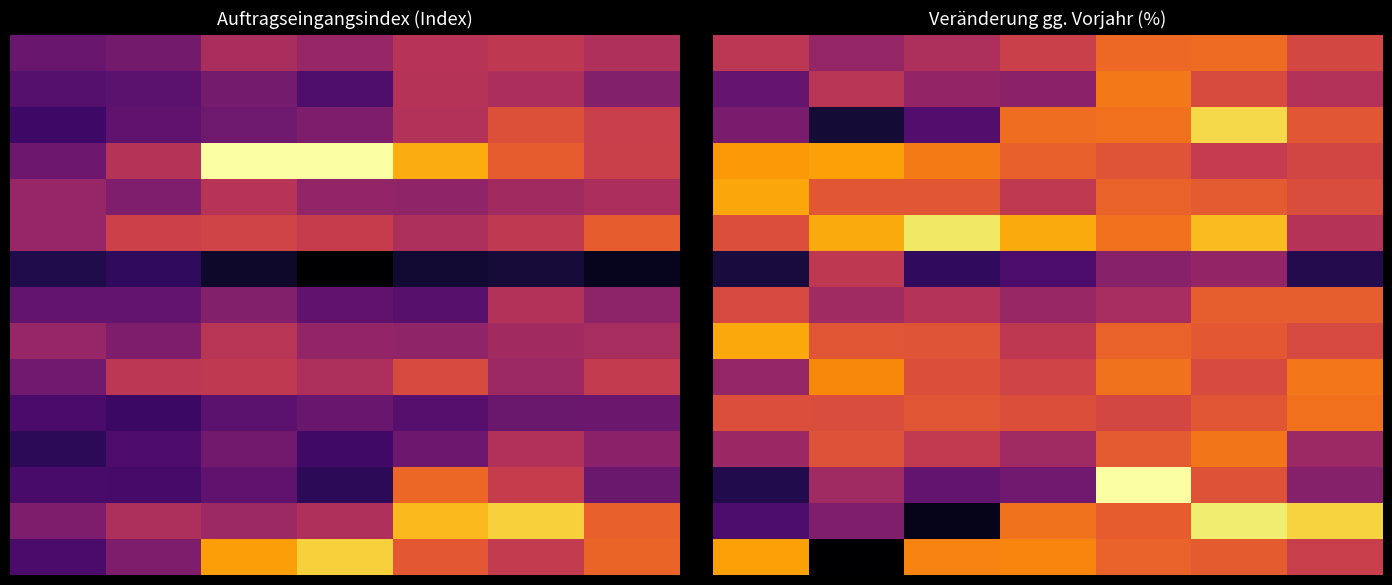

At how many categories does at least one series exceed 0?

7